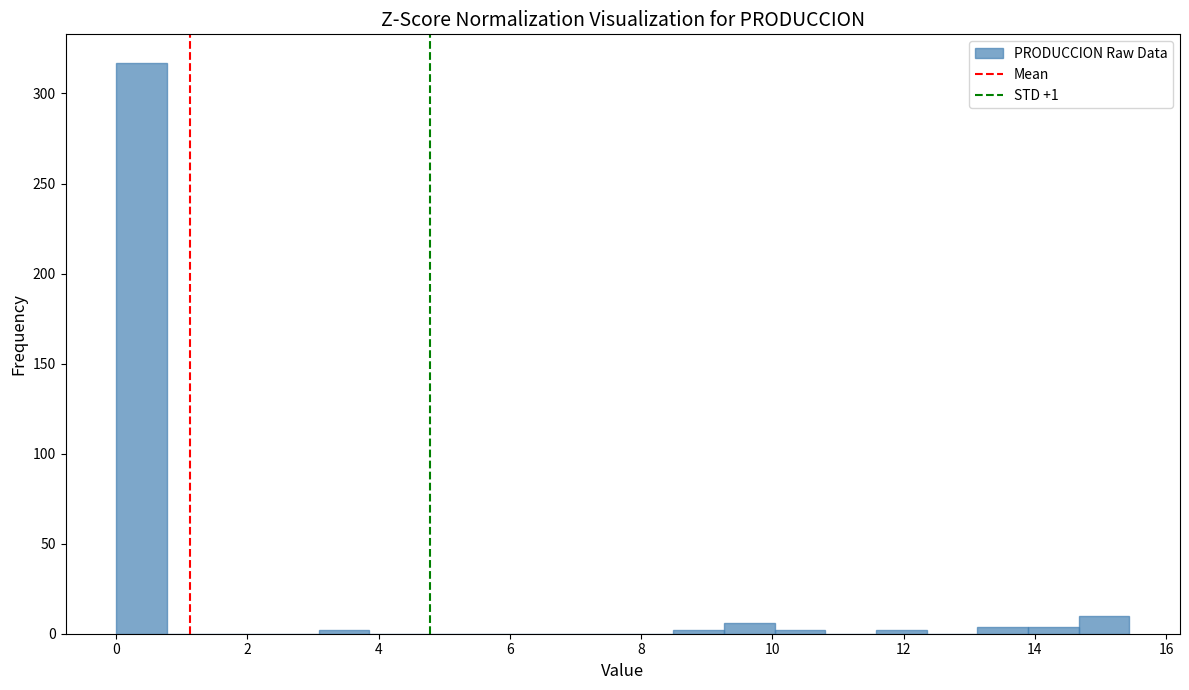

Around what value on the x-axis is the tallest bar? Give the approximate position of its centre, as read against the axis.

0.4